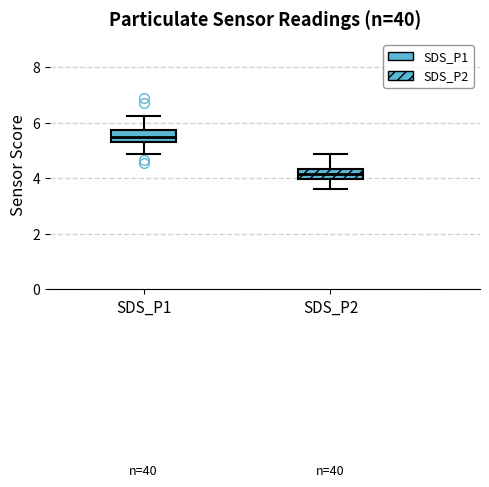

Reading left to right, transcribe this box plot: for each box, give where its median line is, the range the box spans, and where its two whiskers end, as read against the y-axis. The values are not printed on the chart, so give them approximately, as read against the axis.

SDS_P1: median 5.4 (inside the box), box 5.4 to 5.8, whiskers 4.8 to 6.2
SDS_P2: median 4.2, box 4.0 to 4.4, whiskers 3.6 to 4.8